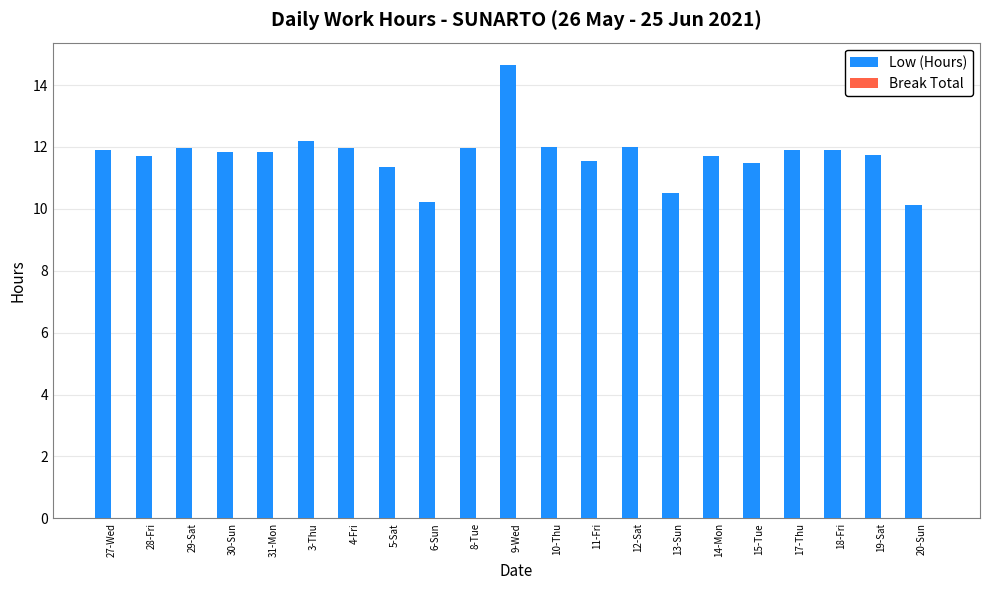

What is the value of the 7th bar from the left?

12.0